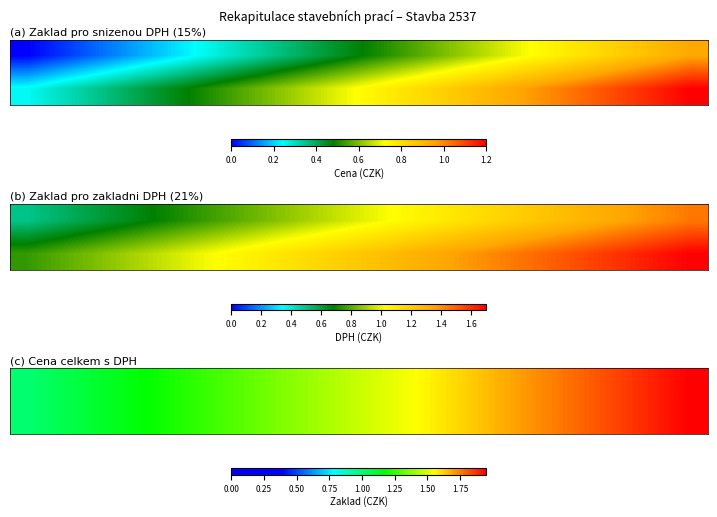

What is the maximum value shown in the chart?

2.0